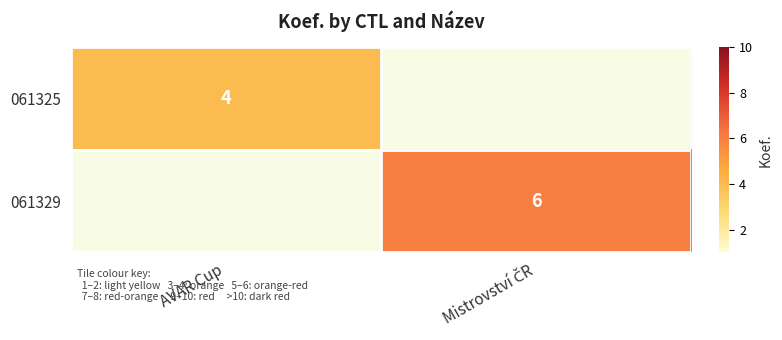

The 061325 series shows 4 at AVAR Cup. True or false?

True